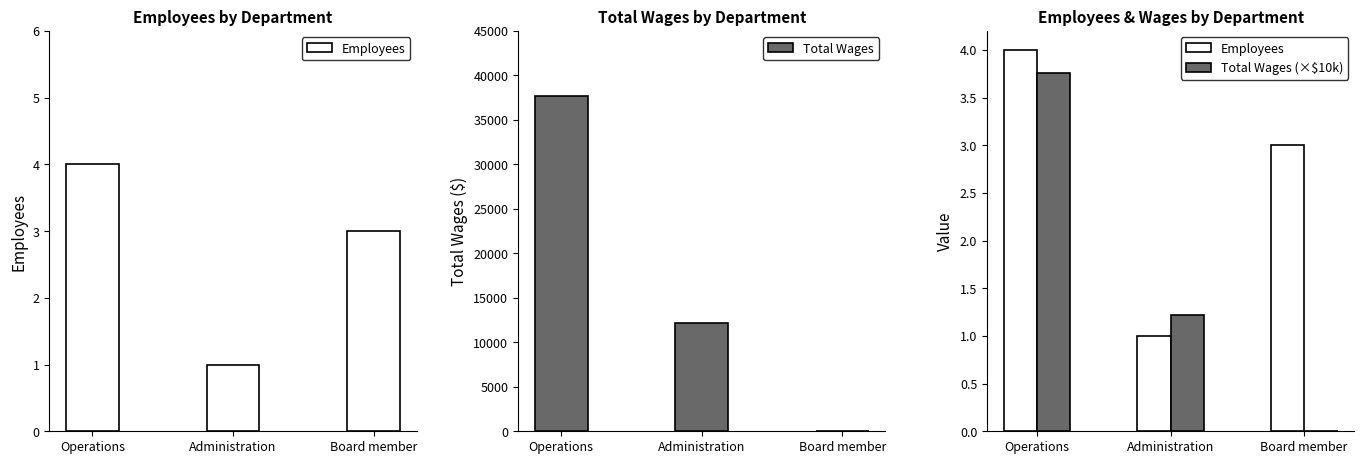

The Total Wages (×$10k) series shows 2.0 at Administration. True or false?

False